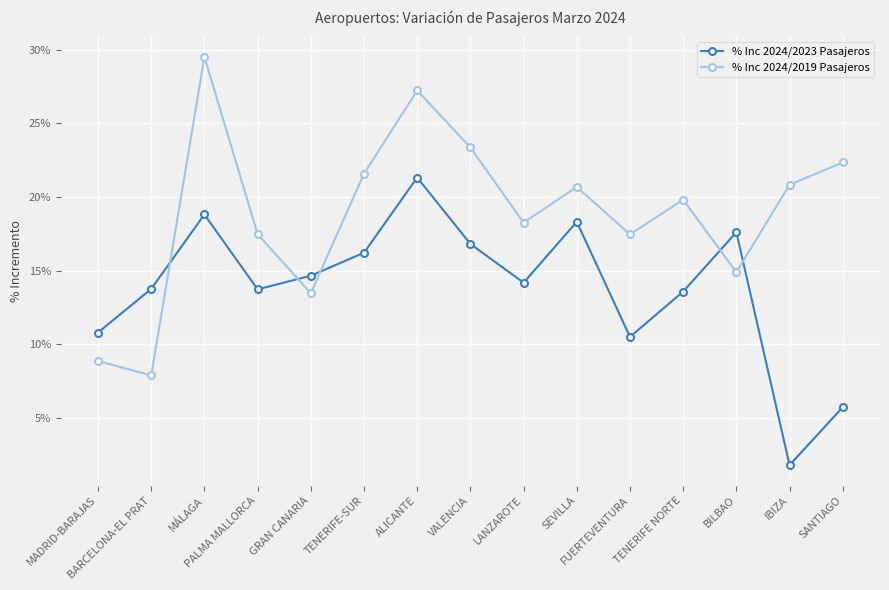

Reading left to right, list all the values displayed in this chart.

% Inc 2024/2023 Pasajeros: MADRID-BARAJAS=0.1	BARCELONA-EL PRAT=0.1	MÁLAGA=0.2	PALMA MALLORCA=0.1	GRAN CANARIA=0.1	TENERIFE-SUR=0.2	ALICANTE=0.2	VALENCIA=0.2	LANZAROTE=0.1	SEVILLA=0.2	FUERTEVENTURA=0.1	TENERIFE NORTE=0.1	BILBAO=0.2	IBIZA=0.0	SANTIAGO=0.1
% Inc 2024/2019 Pasajeros: MADRID-BARAJAS=0.1	BARCELONA-EL PRAT=0.1	MÁLAGA=0.3	PALMA MALLORCA=0.2	GRAN CANARIA=0.1	TENERIFE-SUR=0.2	ALICANTE=0.3	VALENCIA=0.2	LANZAROTE=0.2	SEVILLA=0.2	FUERTEVENTURA=0.2	TENERIFE NORTE=0.2	BILBAO=0.1	IBIZA=0.2	SANTIAGO=0.2